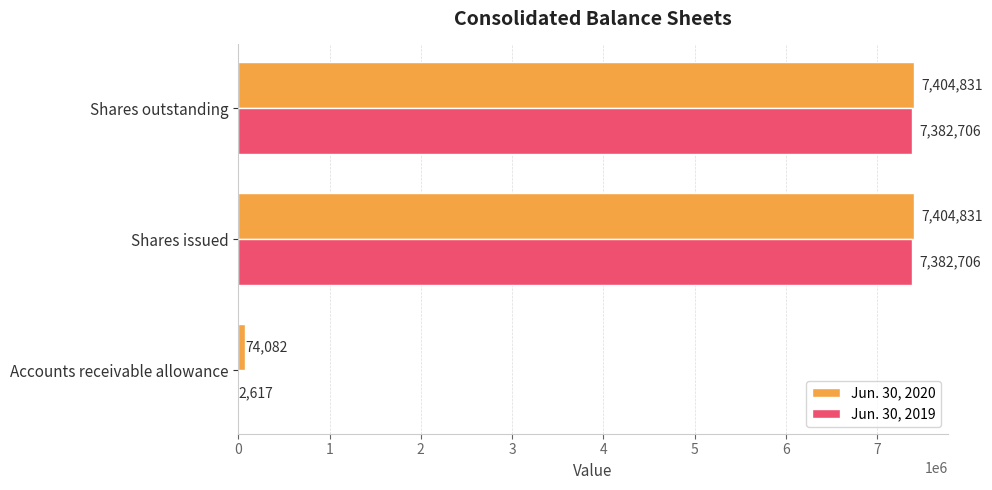

What is the sum of the Jun. 30, 2020 values at Accounts receivable allowance and Shares outstanding?

7478913